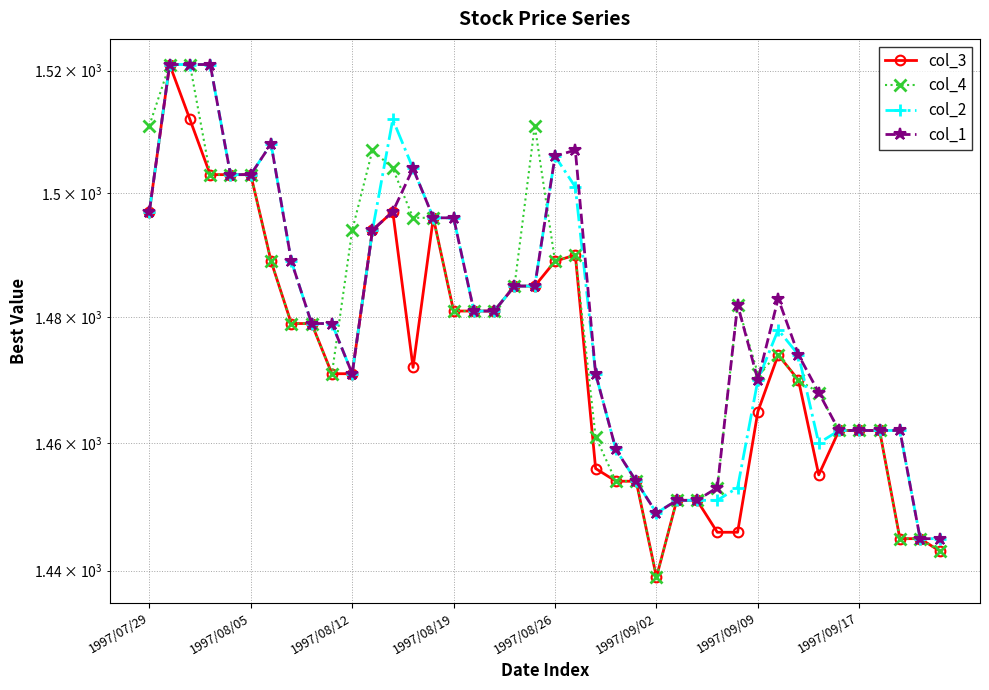

What is the difference between the maximum and minimum values in the col_3 series?

82